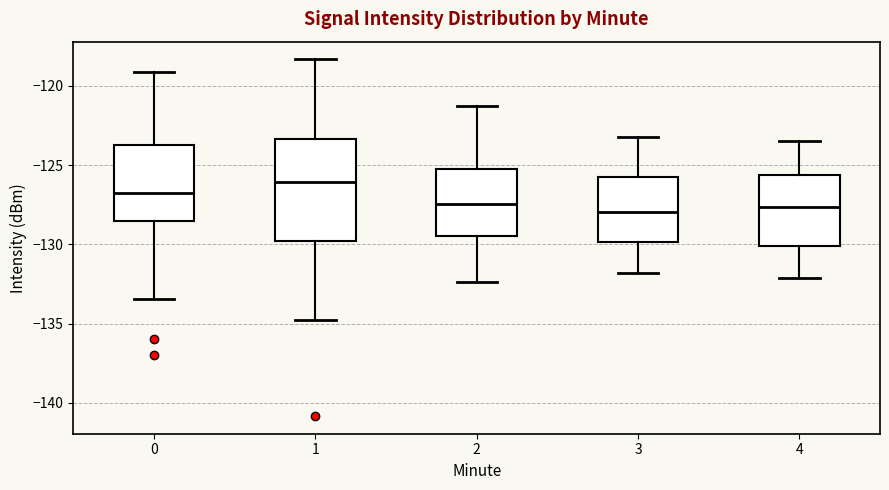

Reading left to right, read every box against the y-axis: the position of its median line, the range the box covers, and the ends of its whiskers. The values are not printed on the chart, so give them approximately, as read against the axis.

0: median -126.5, box -128.5 to -124.0, whiskers -133.5 to -119.0
1: median -126.0, box -130.0 to -123.5, whiskers -135.0 to -118.5
2: median -127.5, box -129.5 to -125.5, whiskers -132.5 to -121.5
3: median -128.0, box -130.0 to -125.5, whiskers -132.0 to -123.0
4: median -127.5, box -130.0 to -125.5, whiskers -132.0 to -123.5